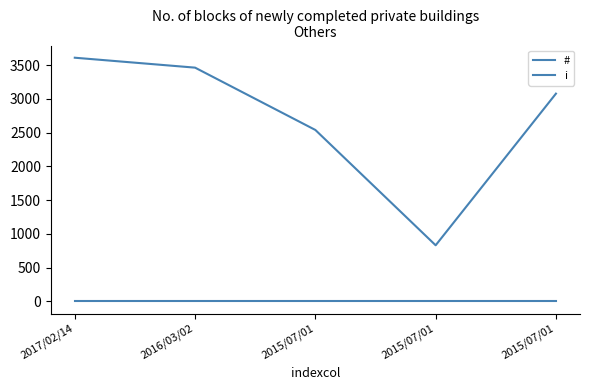

Which series has the widest spread of values?

#